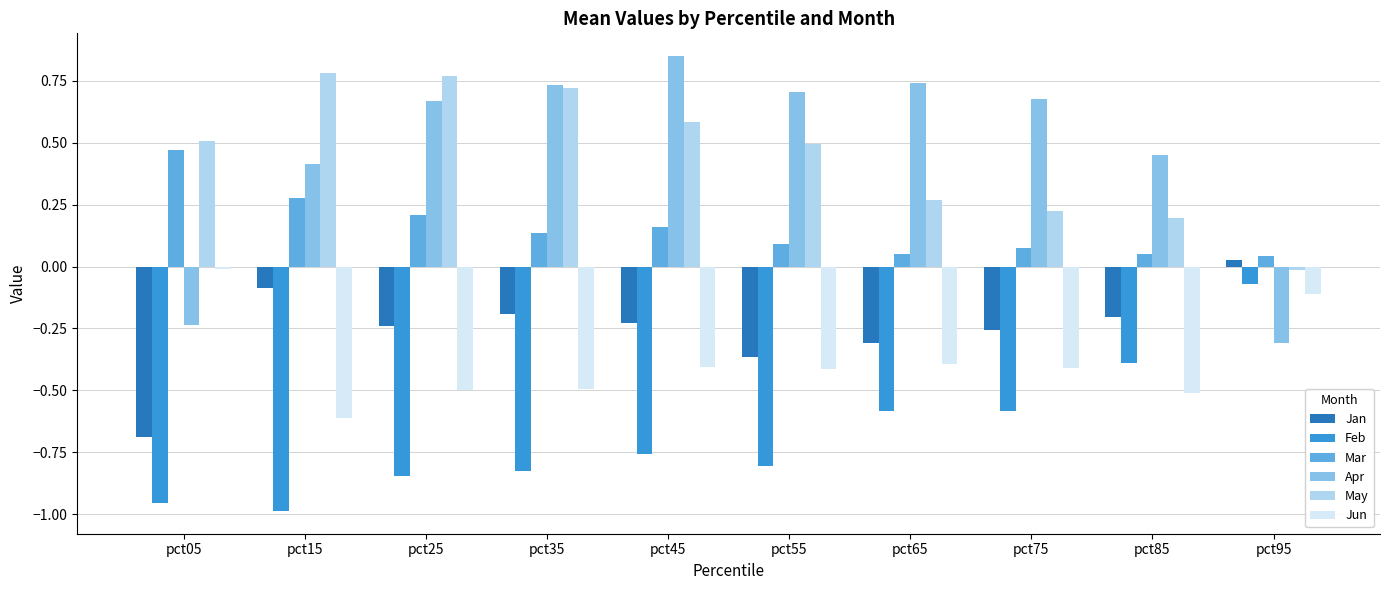

Rank the series at pct55 from highest to lowest value.

Apr, May, Mar, Jan, Jun, Feb